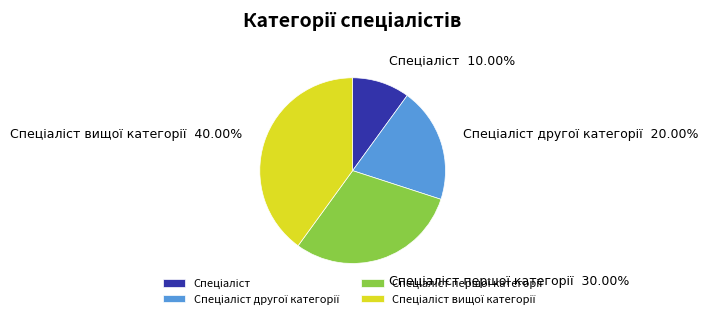

How many segments does this pie chart have?

4